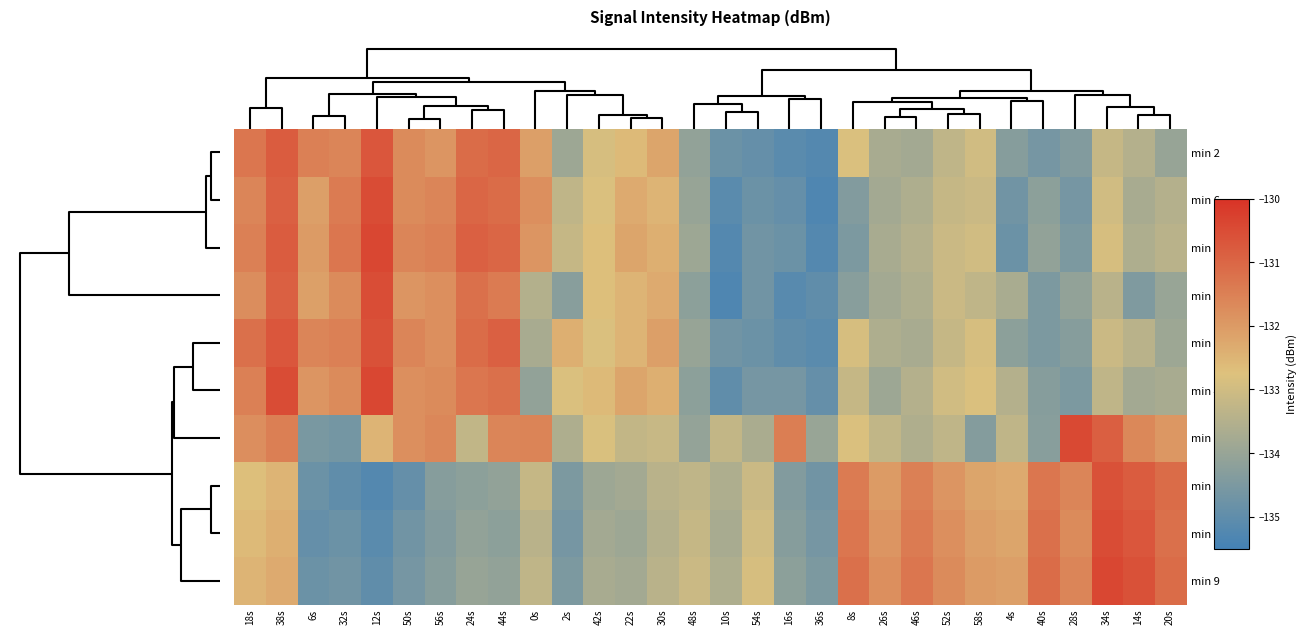

Which label corresponds to the smallest value in the chart?

10s